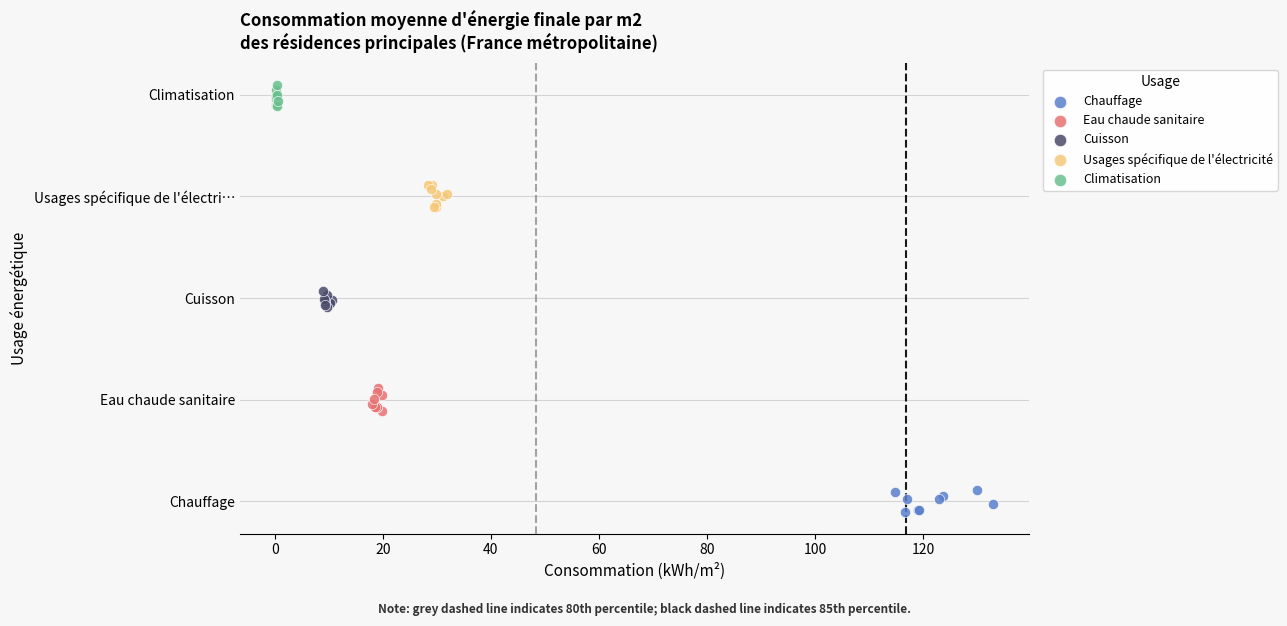

Which series contains the lowest Y value?

Chauffage